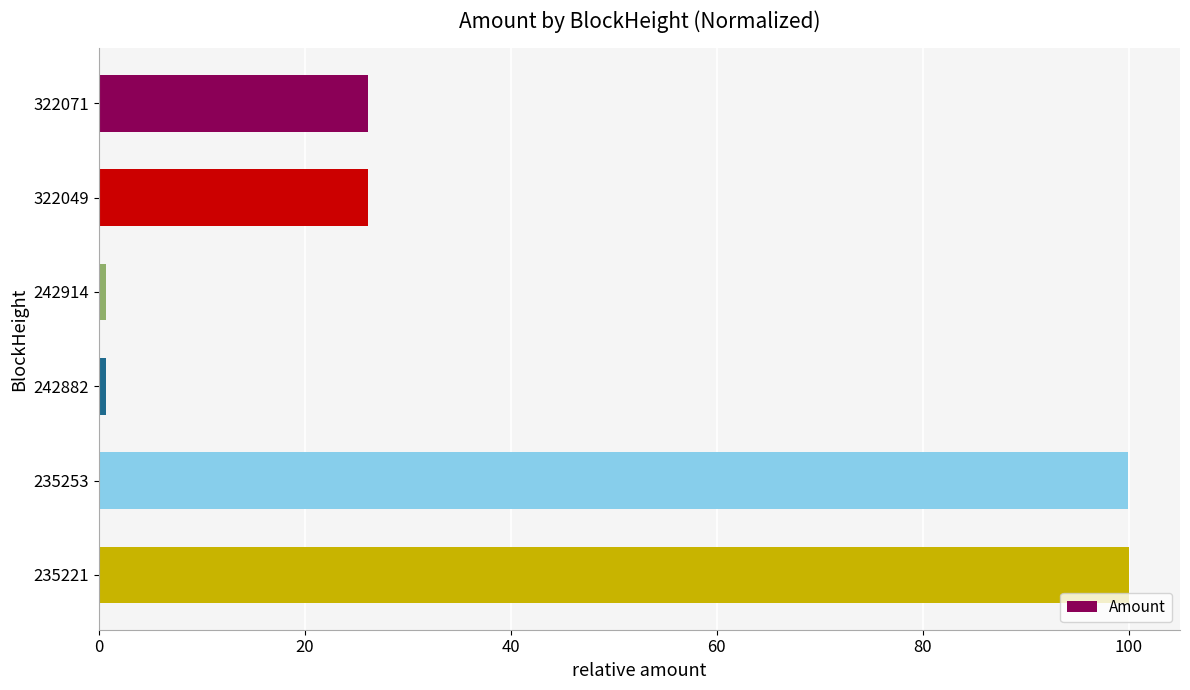

What is the value of the 5th bar from the top?

100.0